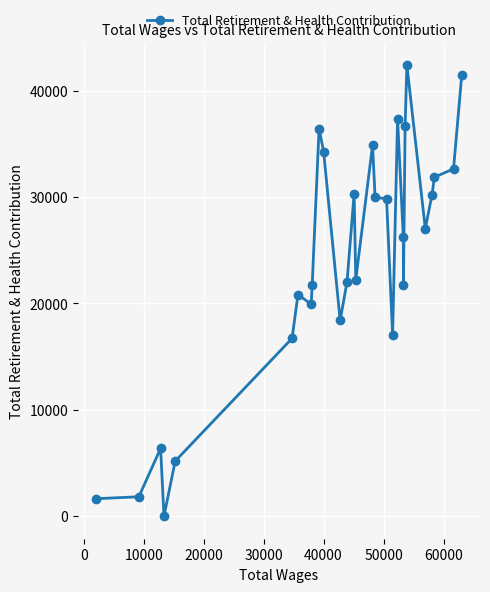

What is the difference between the maximum and second lowest values?

40756